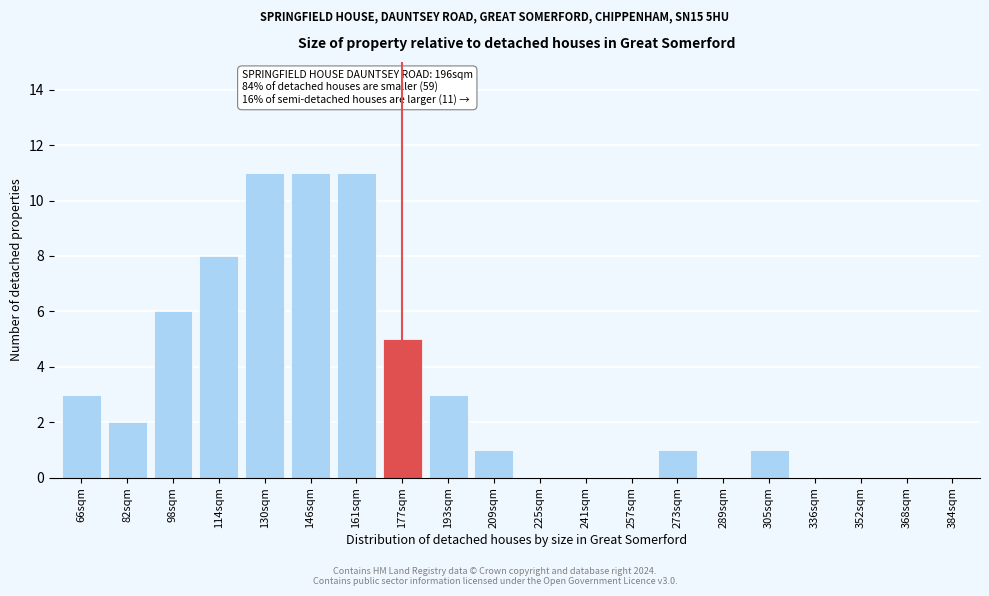

Reading left to right, extract all data points from this chart.

66sqm=3	82sqm=2	98sqm=6	114sqm=8	130sqm=11	146sqm=11	161sqm=11	177sqm=5	193sqm=3	209sqm=1	225sqm=0	241sqm=0	257sqm=0	273sqm=1	289sqm=0	305sqm=1	336sqm=0	352sqm=0	368sqm=0	384sqm=0